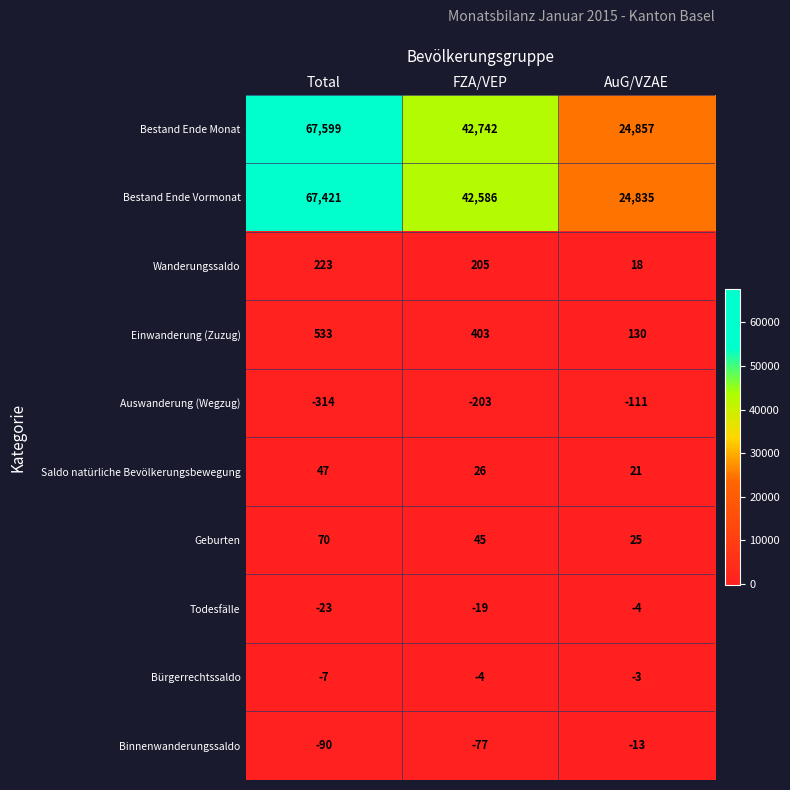

Count the number of data series in this chart.

10